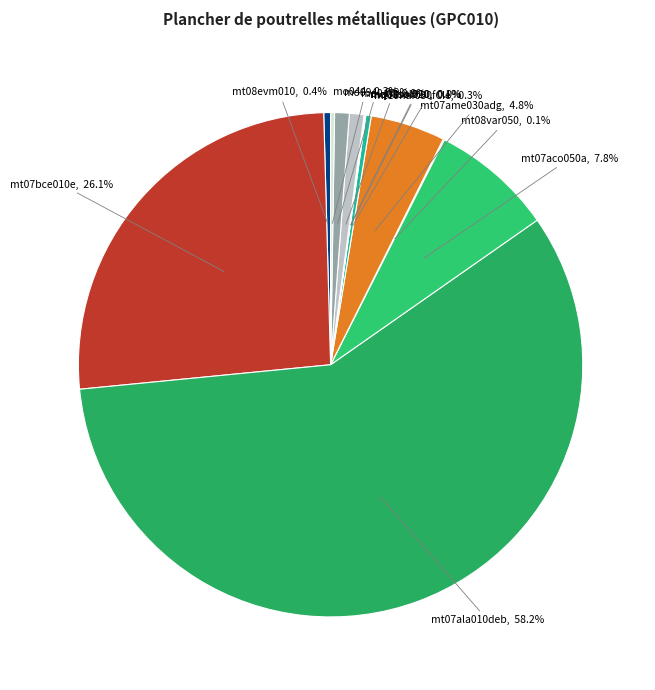

Which slice is the largest?

mt07ala010deb